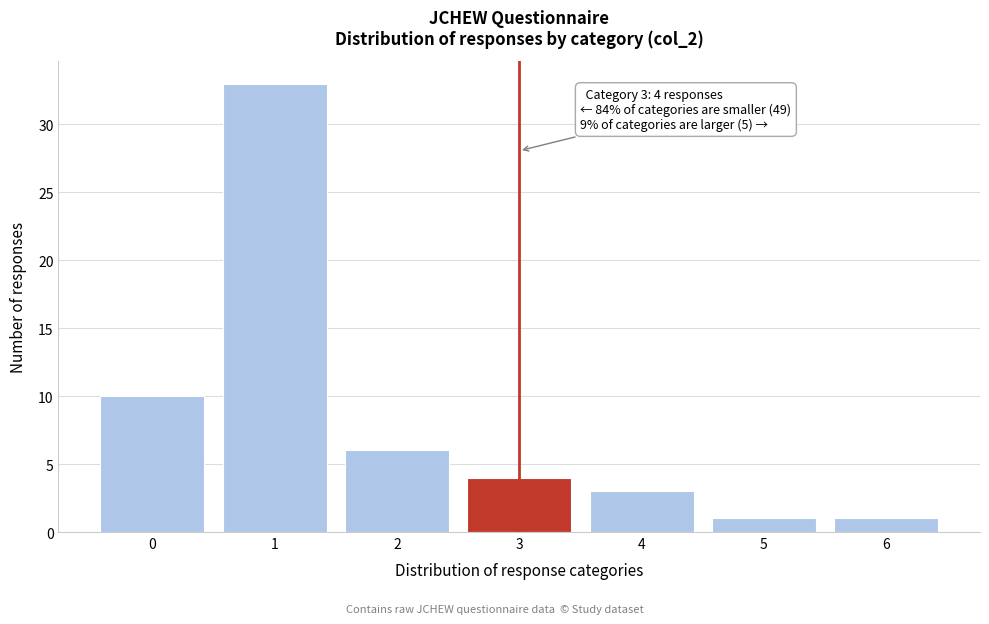

Reading left to right, extract all data points from this chart.

0=10	1=33	2=6	3=4	4=3	5=1	6=1